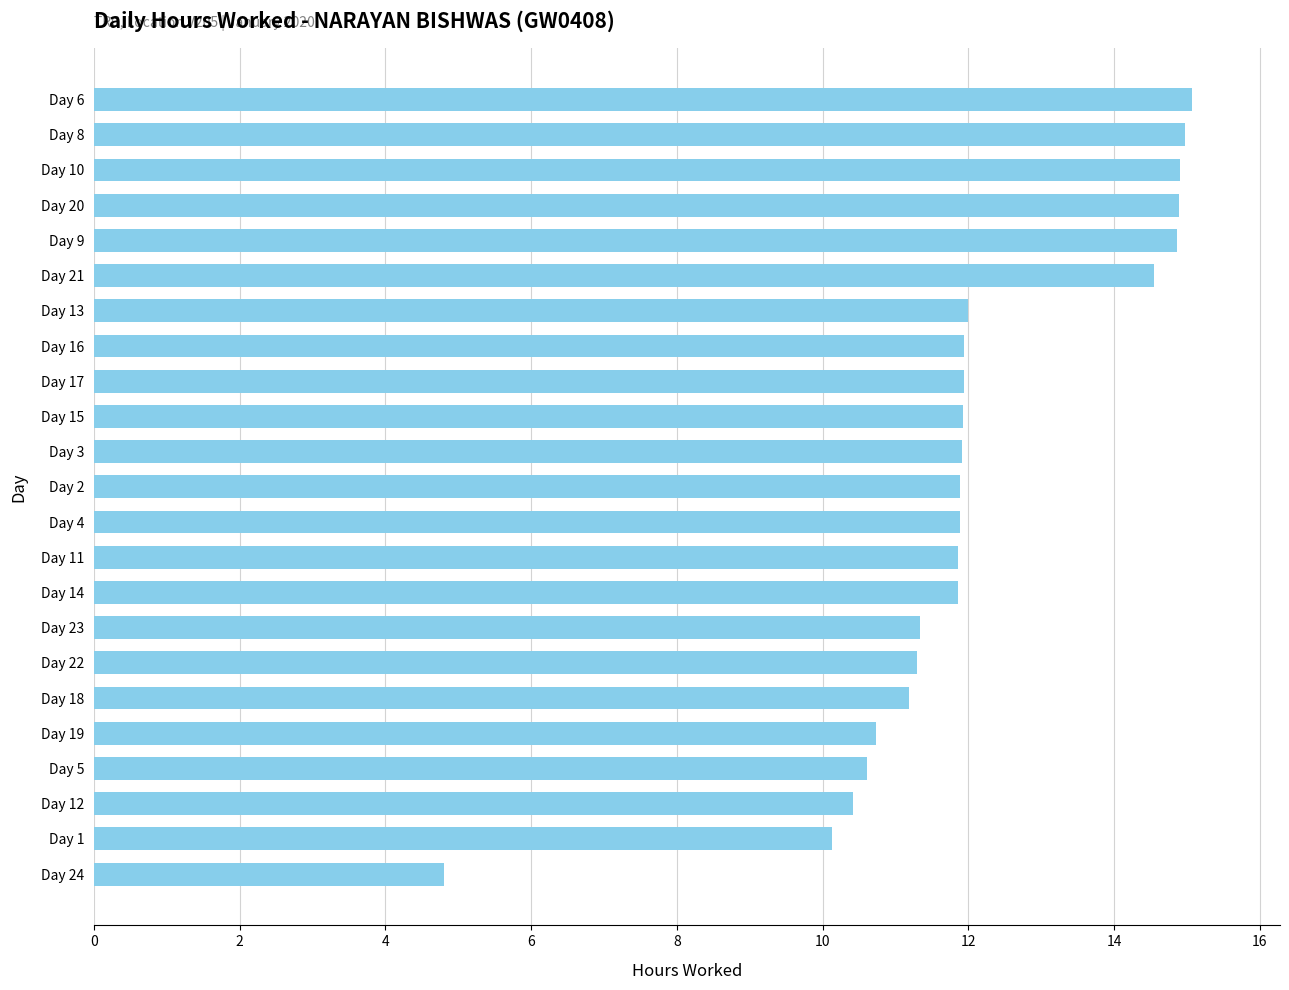

Approximately how many times larger is the value at Day 23 compared to Day 1?

1.1